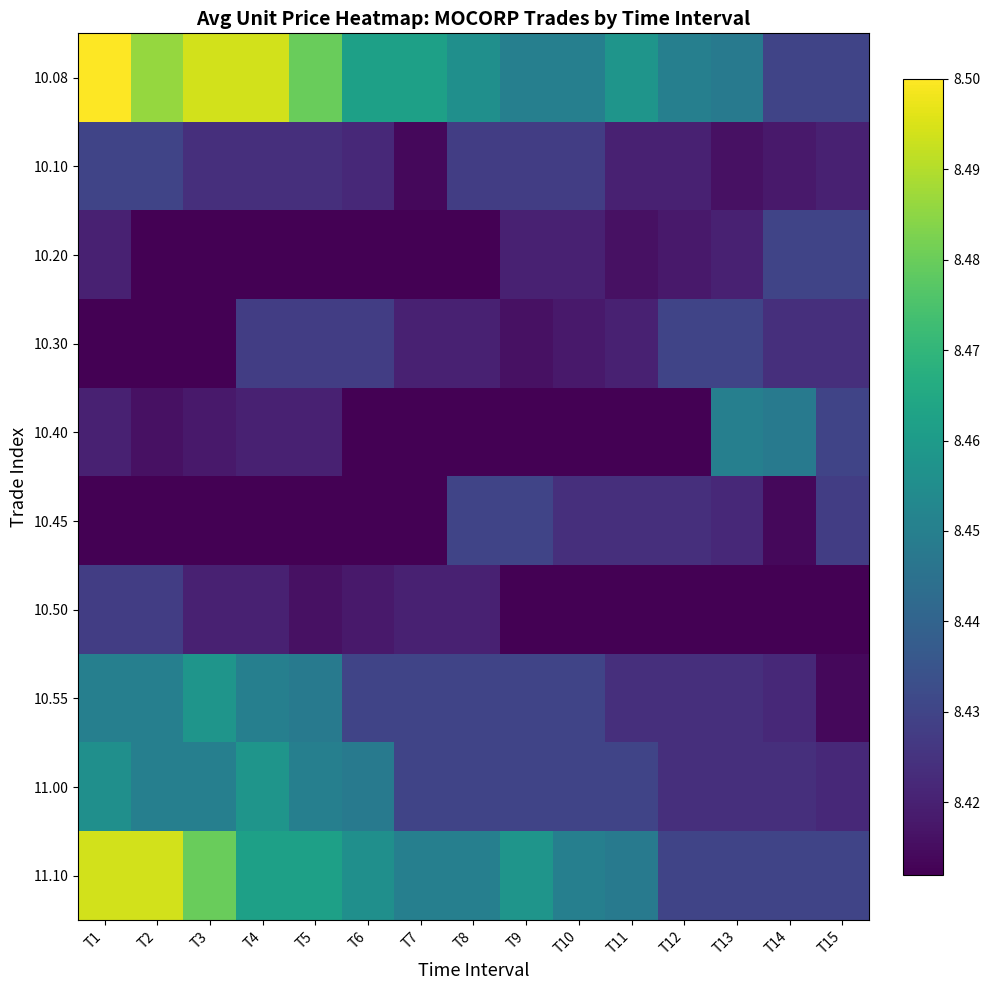

How many data points does each series have?

15